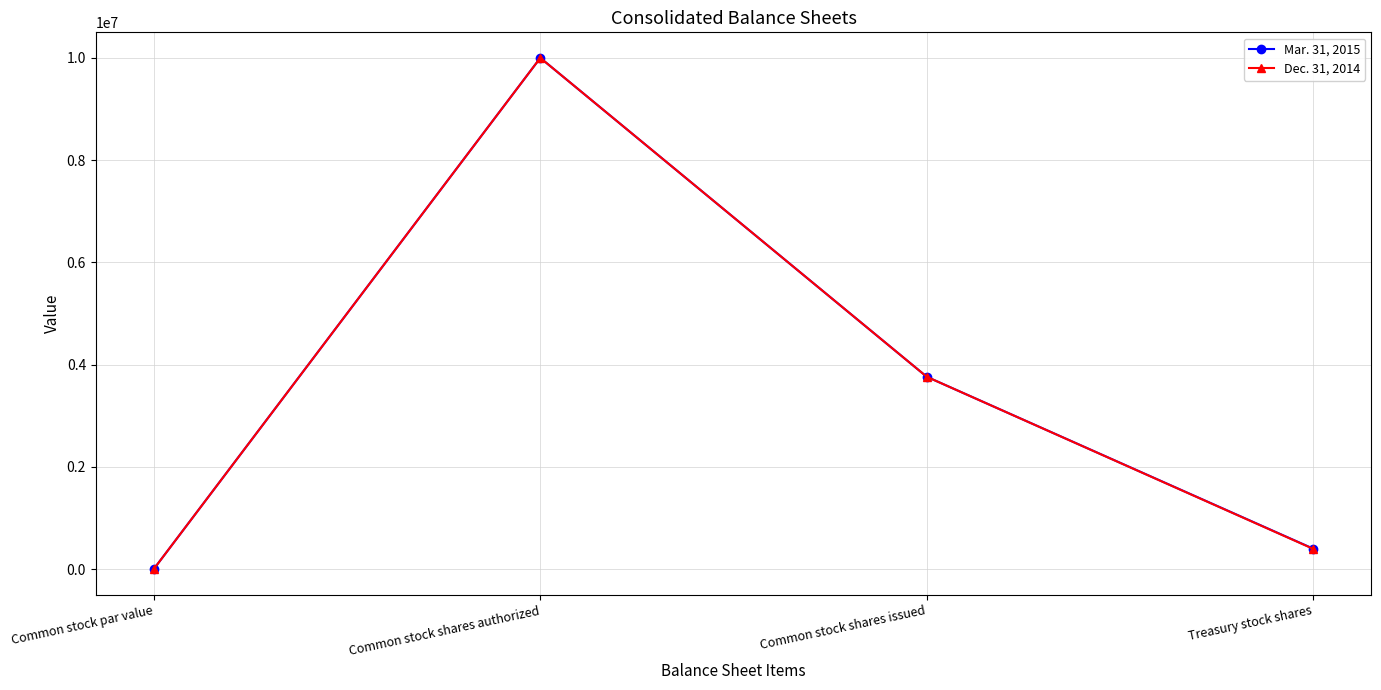

List the labels in order of Dec. 31, 2014 value, smallest first.

Common stock par value, Treasury stock shares, Common stock shares issued, Common stock shares authorized